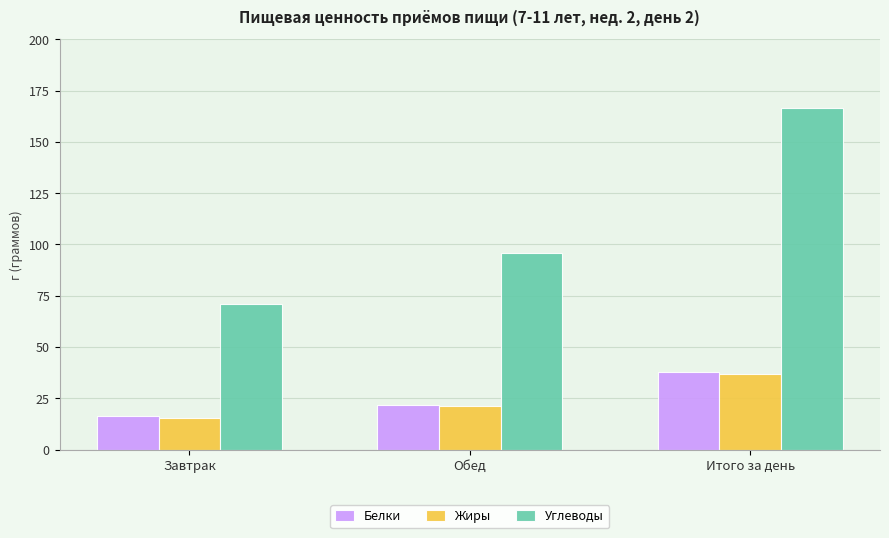

Which category has the lowest value across all series?

Завтрак